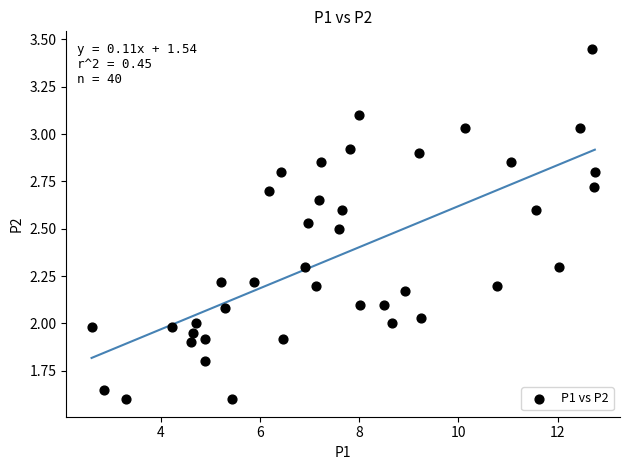

What is the range of X values (max minus min)?

10.2